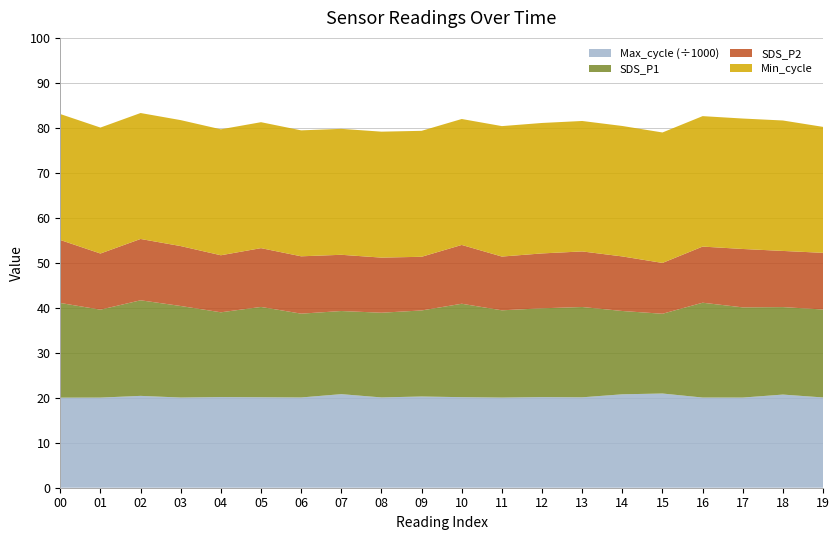

Reading left to right, extract all data points from this chart.

SDS_P1: 21.1	19.6	21.2	20.4	18.9	20.1	18.6	18.5	18.8	19.1	20.8	19.4	19.8	20.1	18.5	17.7	21.1	20.1	19.4	19.6
SDS_P2: 14.0	12.5	13.6	13.3	12.7	13.1	12.8	12.5	12.2	11.9	13.1	11.9	12.2	12.3	12.1	11.3	12.5	13.0	12.5	12.6
Min_cycle: 28.0	28.0	28.0	28.0	28.0	28.0	28.0	28.0	28.0	28.0	28.0	29.0	29.0	29.0	29.0	29.0	29.0	29.0	29.0	28.0
Max_cycle: 20022.0	20035.0	20419.0	20049.0	20147.0	20110.0	20065.0	20802.0	20074.0	20279.0	20130.0	20039.0	20138.0	20099.0	20767.0	20943.0	20047.0	20043.0	20708.0	20067.0